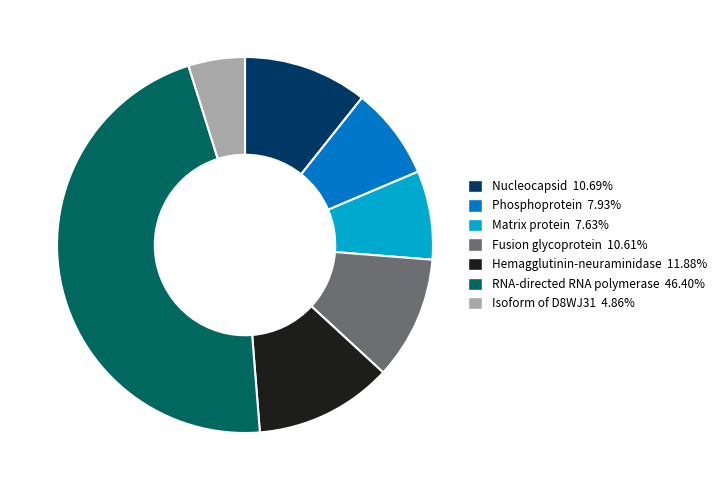

Is the sum of RNA-directed RNA polymerase and Matrix protein greater than half?

Yes